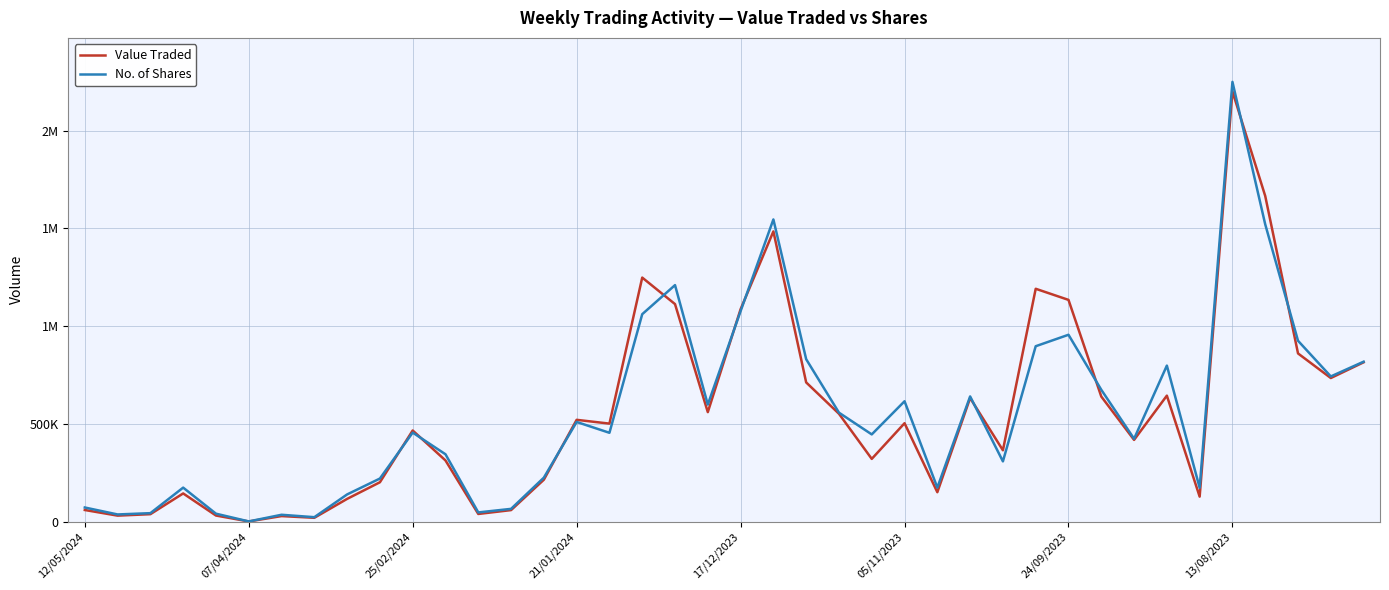

Which series has the largest total across all categories?

No. of Shares